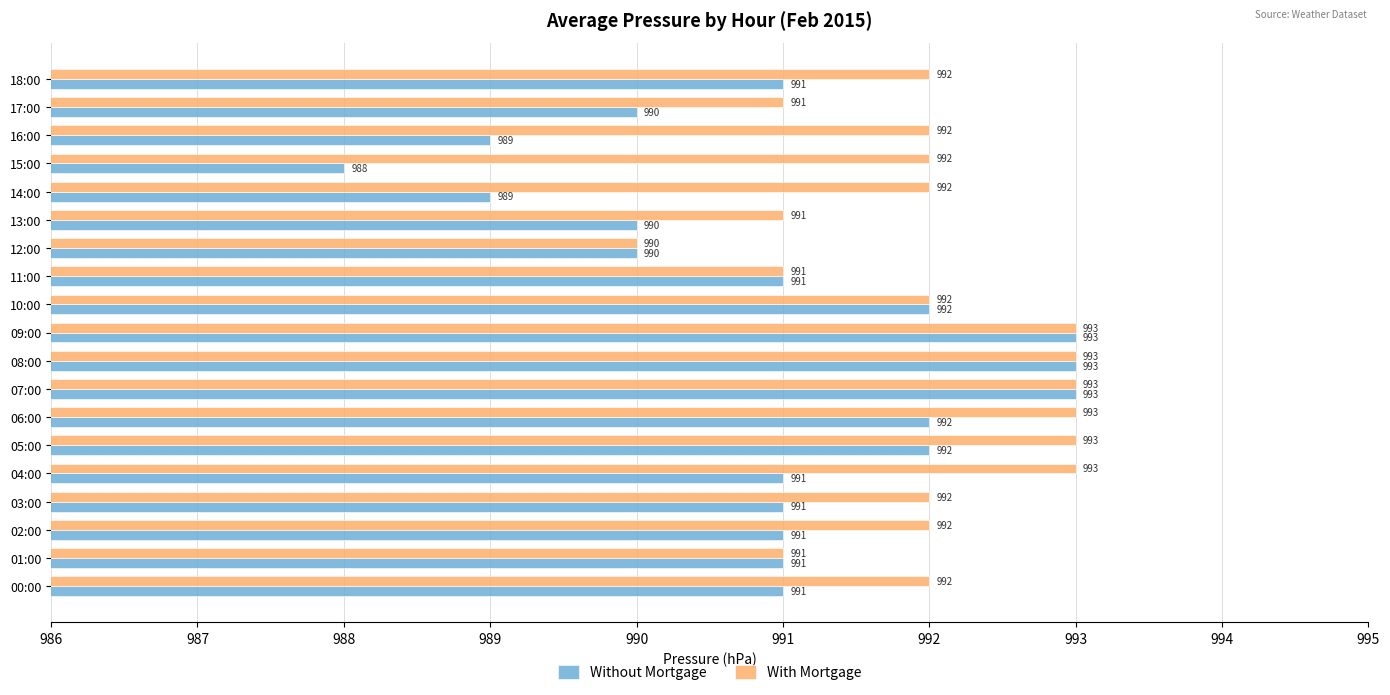

Is it true that With Mortgage equals 624 at 03:00?

False